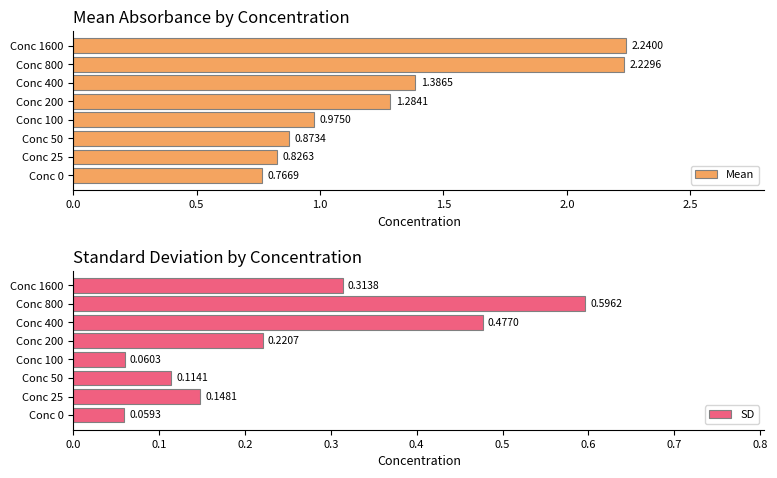

What is the lowest value of the SD series?

0.1